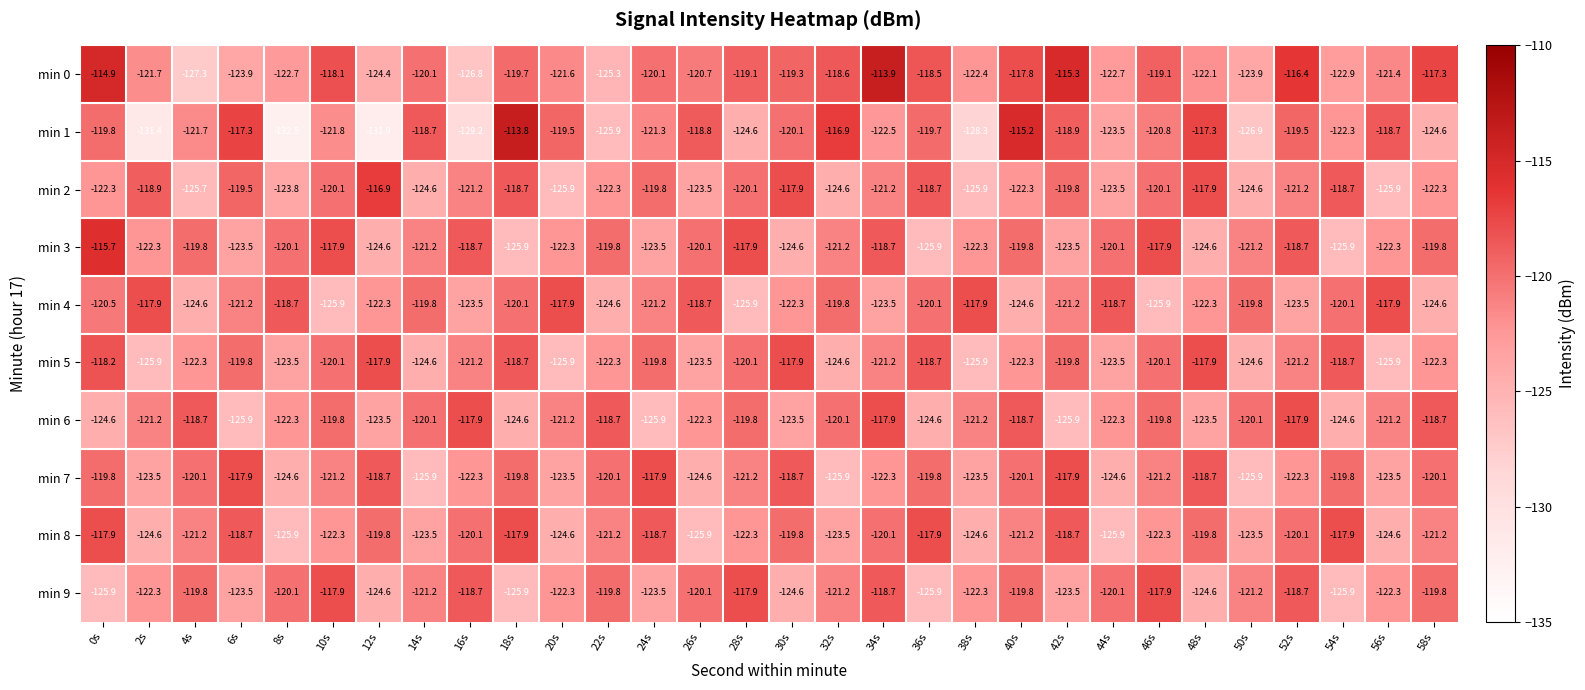

Read the min 1 value at 26s.

-118.8